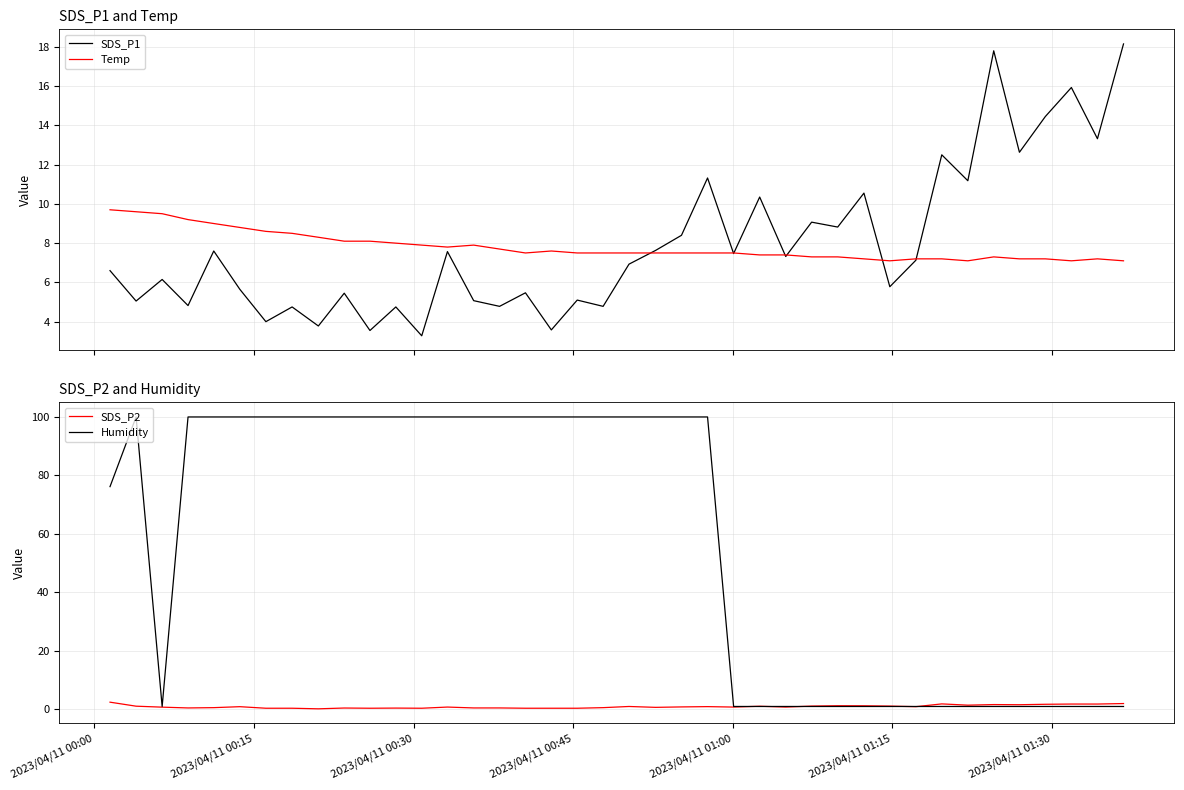

What is the maximum value for Temp?

9.7